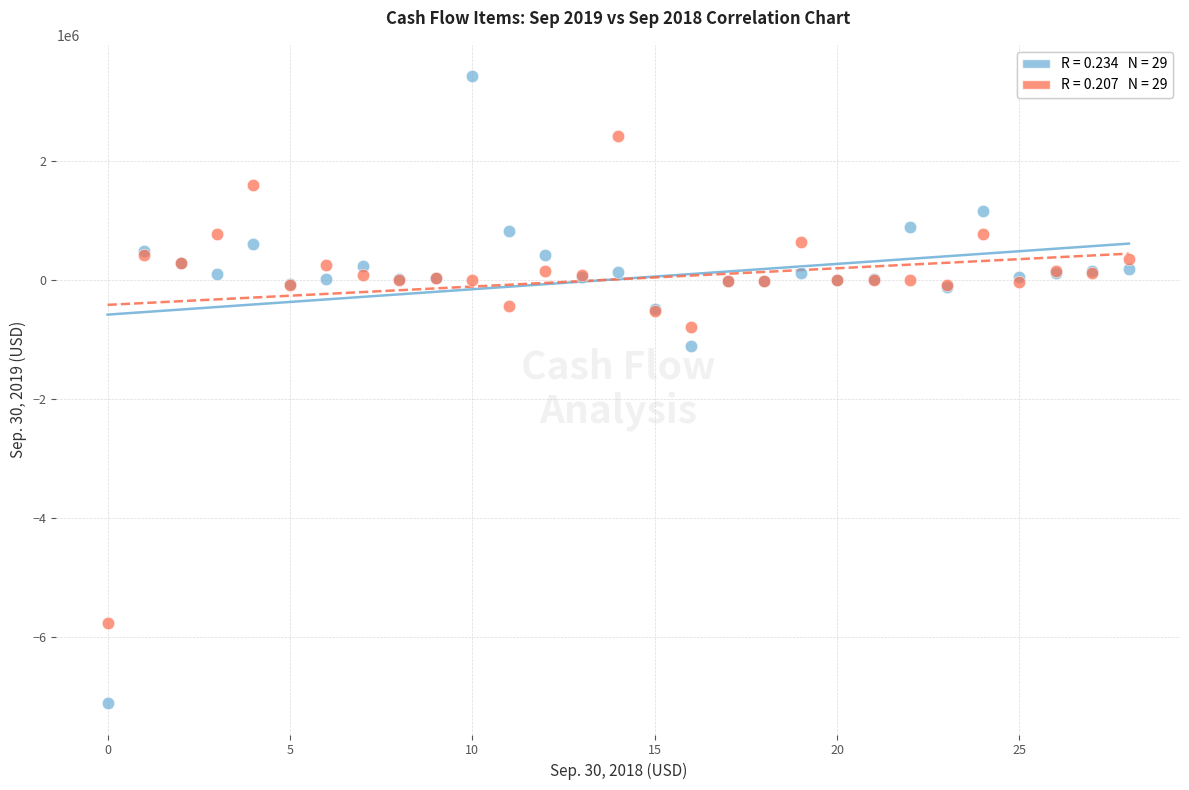

Across all series, what Y value is closest to -1847267?

-1105330